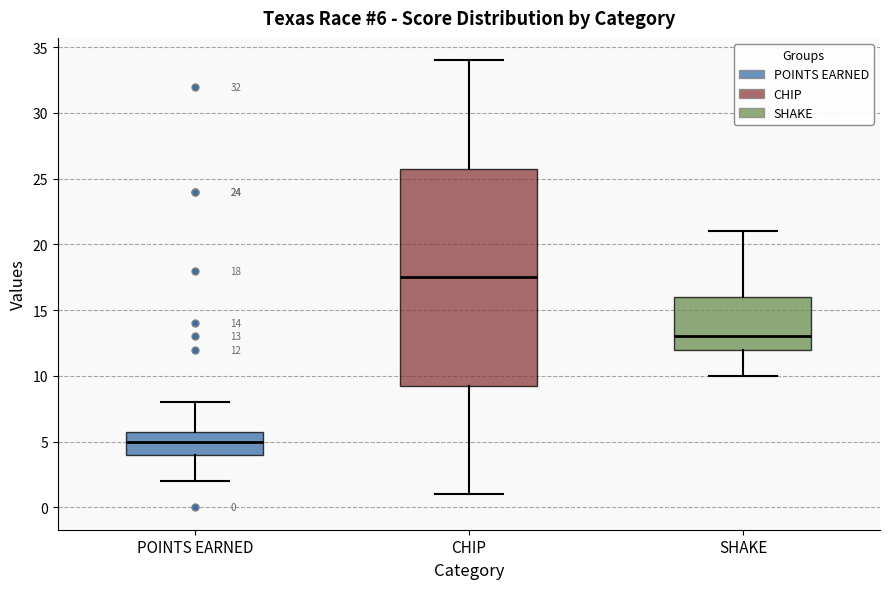

Which box has the lowest median line?

POINTS EARNED